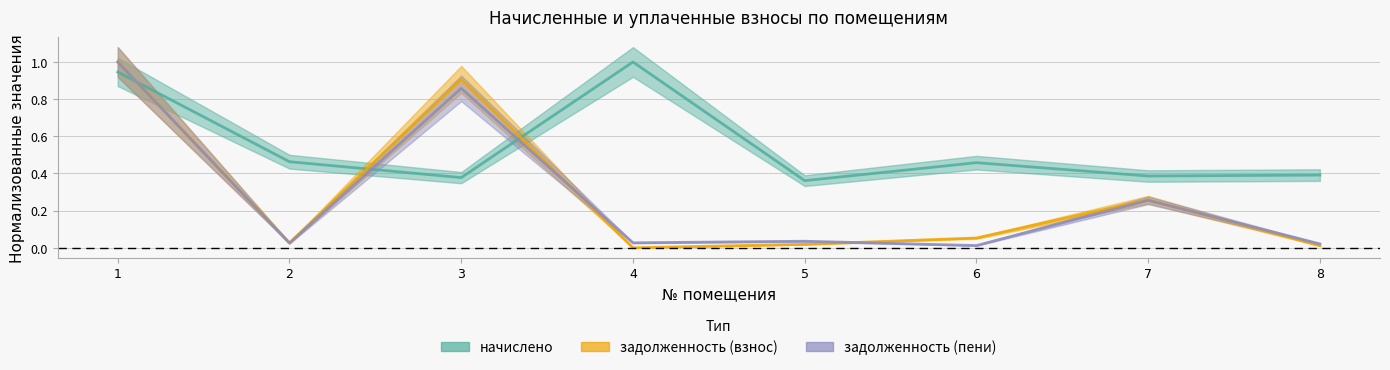

What is the maximum value shown in the chart?

1.0